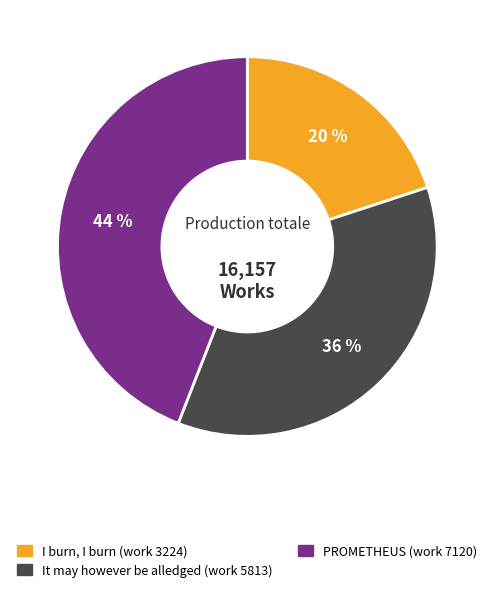

Rank the categories by value from lowest to highest.

I burn, I burn (work 3224), It may however be alledged (work 5813), PROMETHEUS (work 7120)